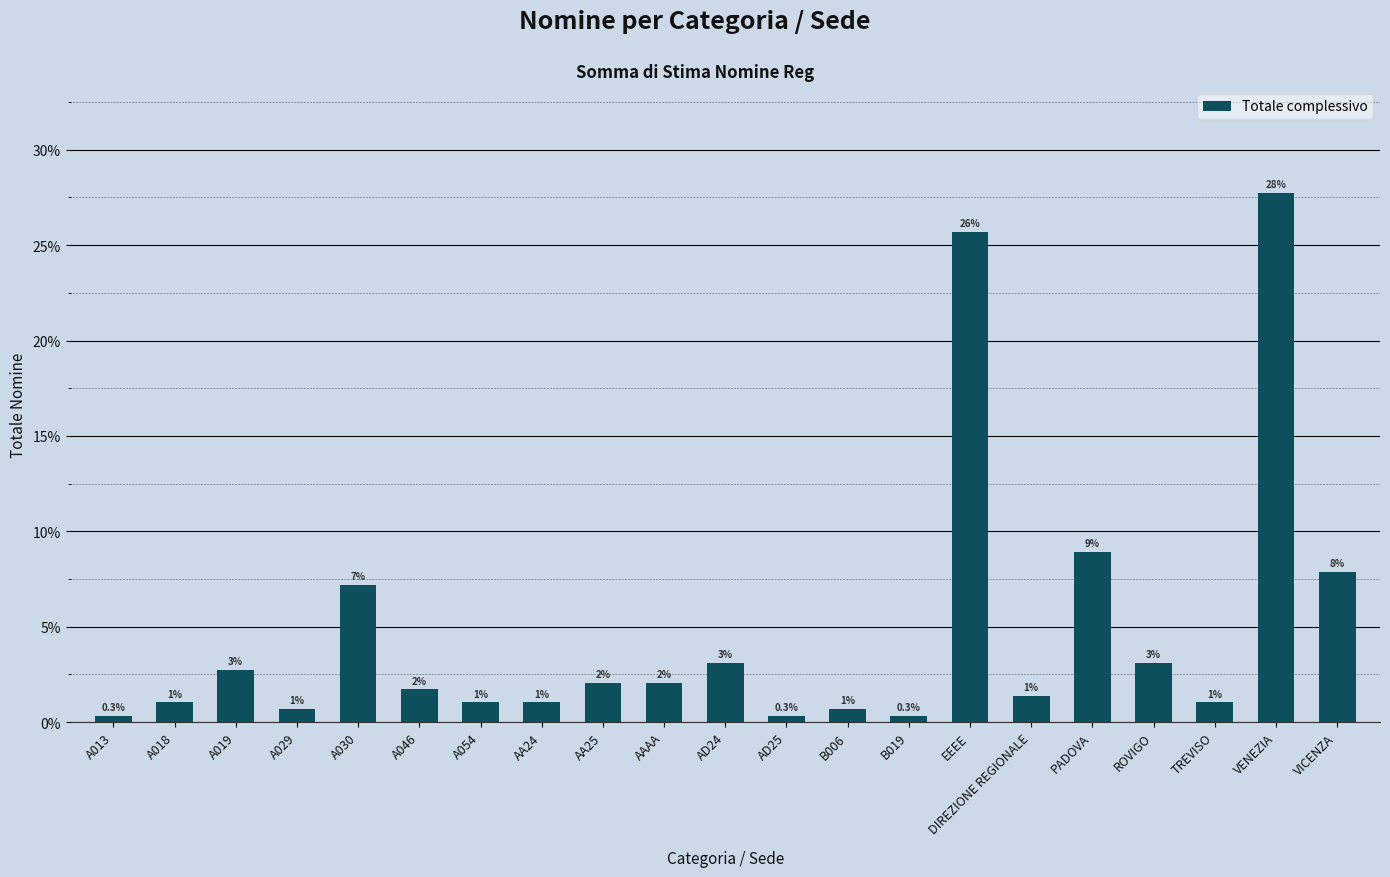

Does the chart contain any negative values?

No